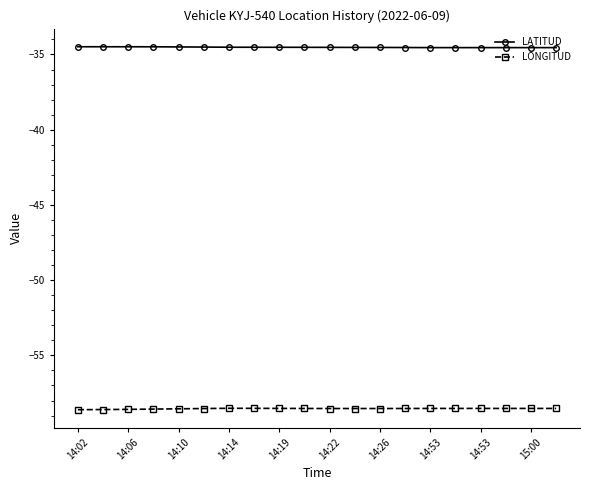

What is the average value of the LATITUD series?

-34.5